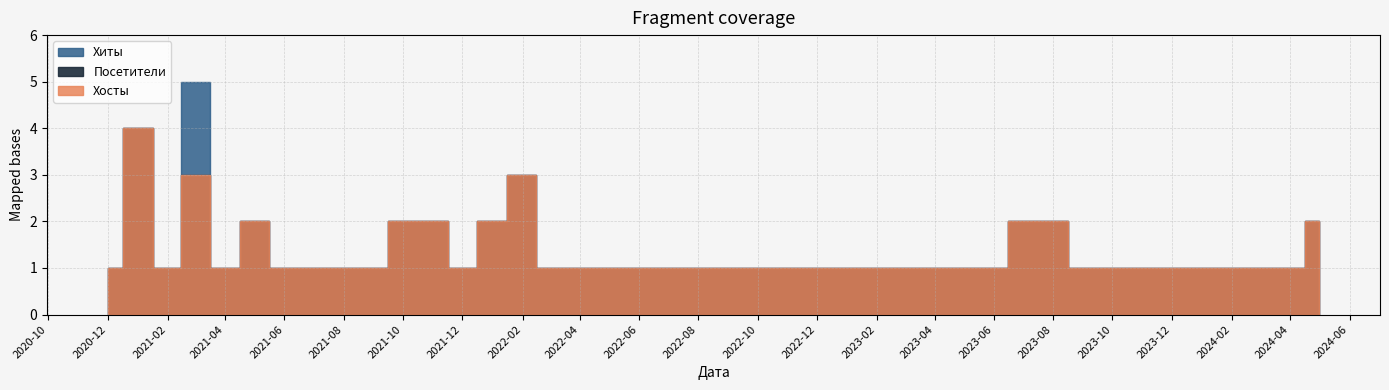

The Хиты series shows 5 at 2020-07. True or false?

False